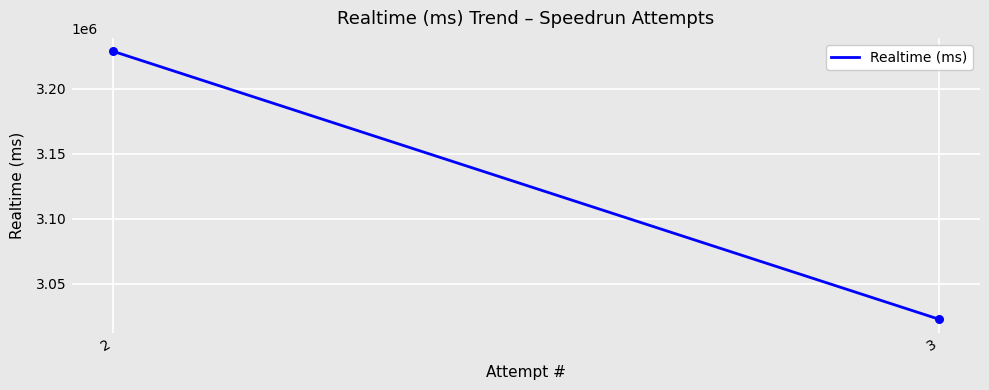

What is the range of Y values (max minus min)?

205803